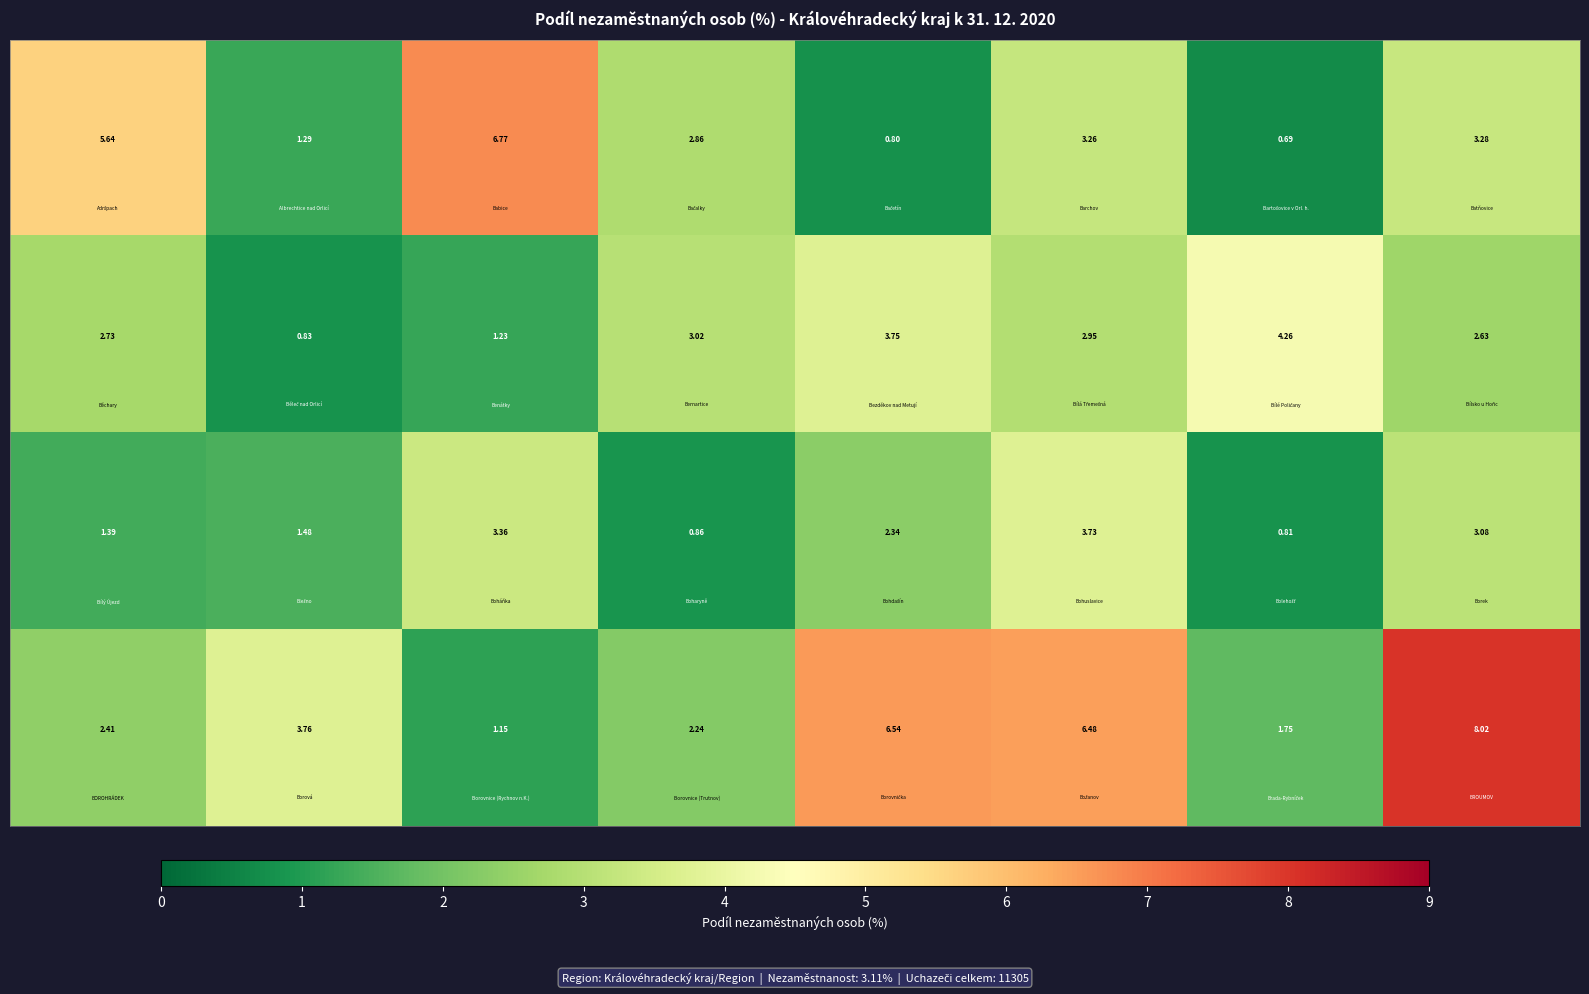

How many distinct data groups are displayed?

4